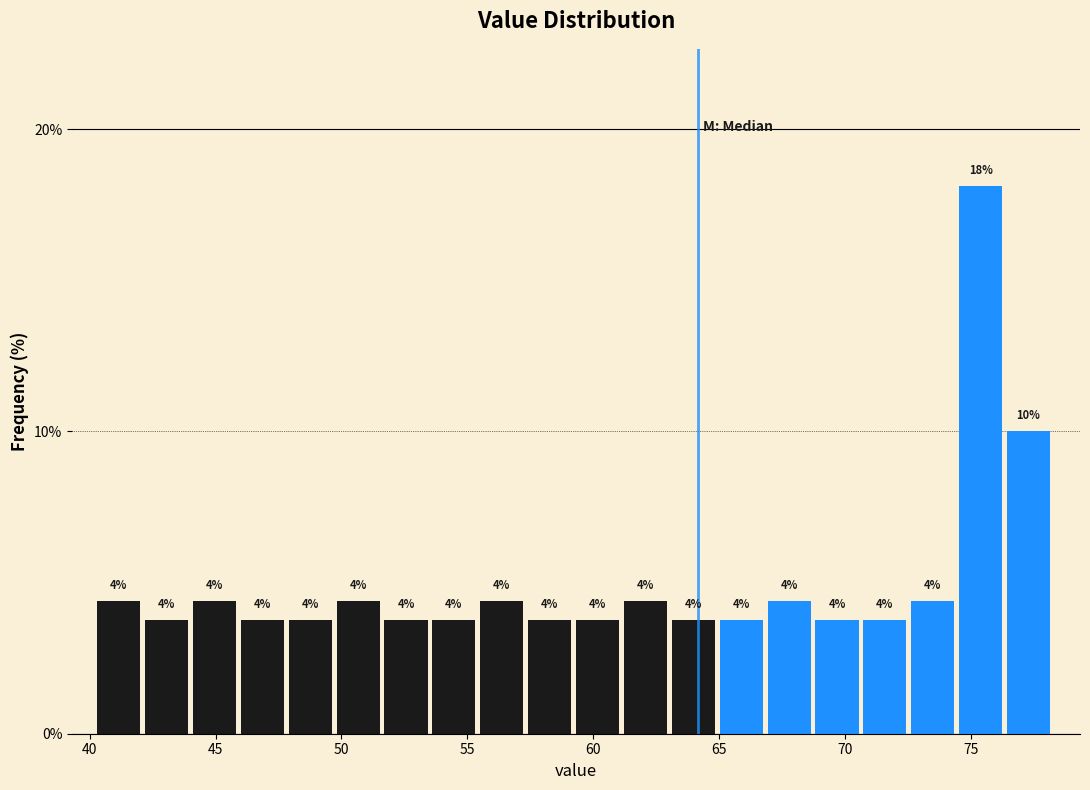

Read against the x-axis, roughly where is the centre of the tallest bar?

75.5